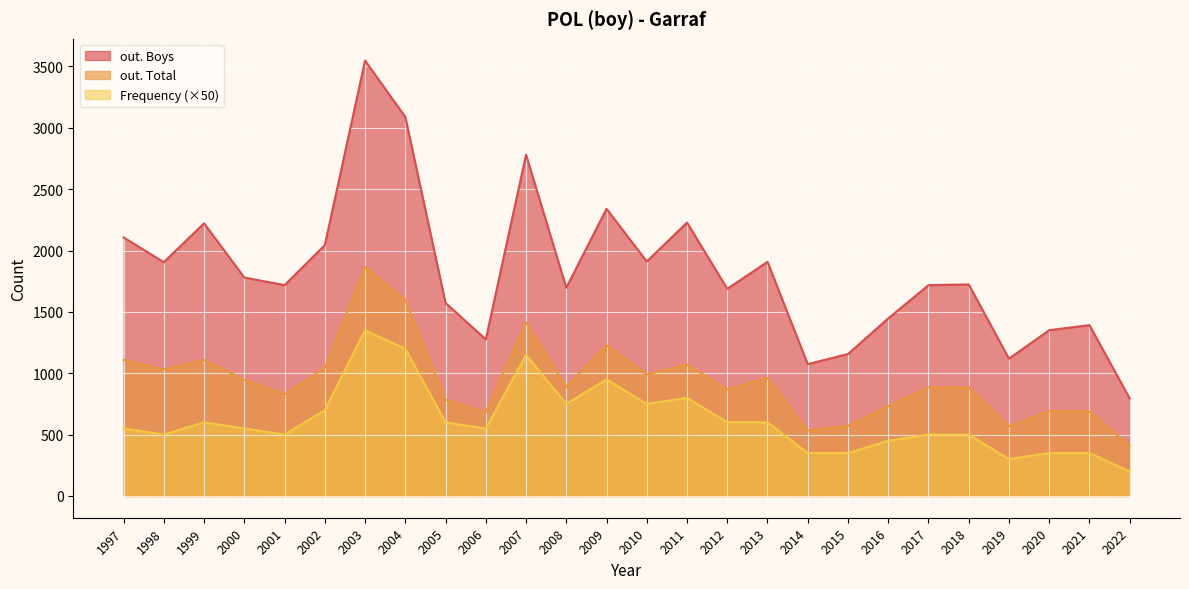

At which category does out. Boys reach its first local valley?

1998